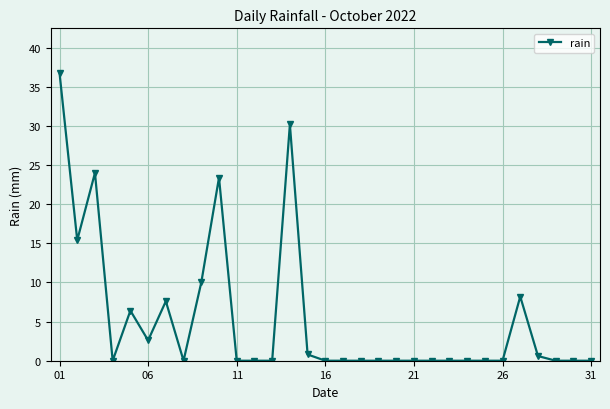

What is the greatest value displayed?

36.8